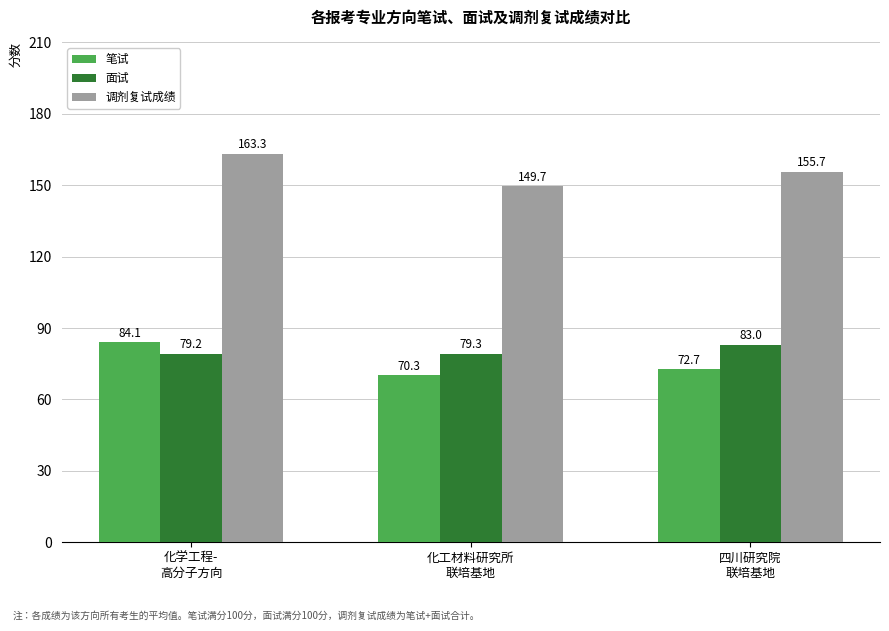

What is the difference between the maximum and minimum values in the 面试 series?

3.8